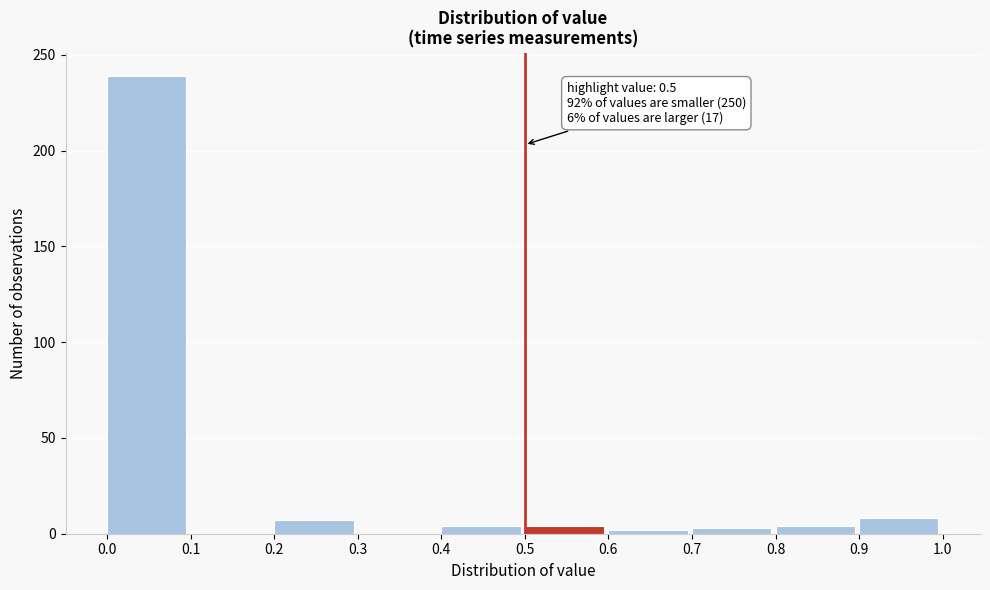

Over which range of the x-axis is the bar tallest?

0.0 to 0.1